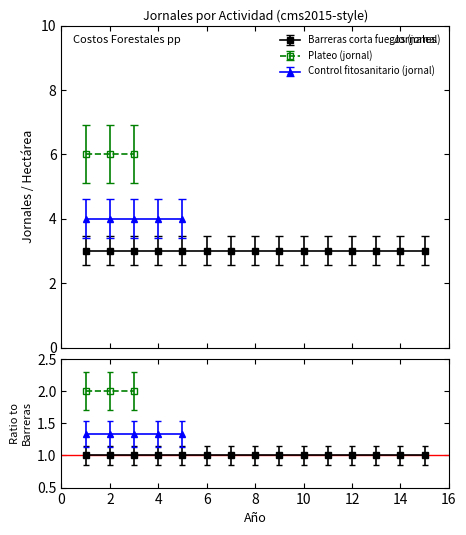

True or false: Barreras corta fuegos (jornal) has a value of 5 at 8.

False